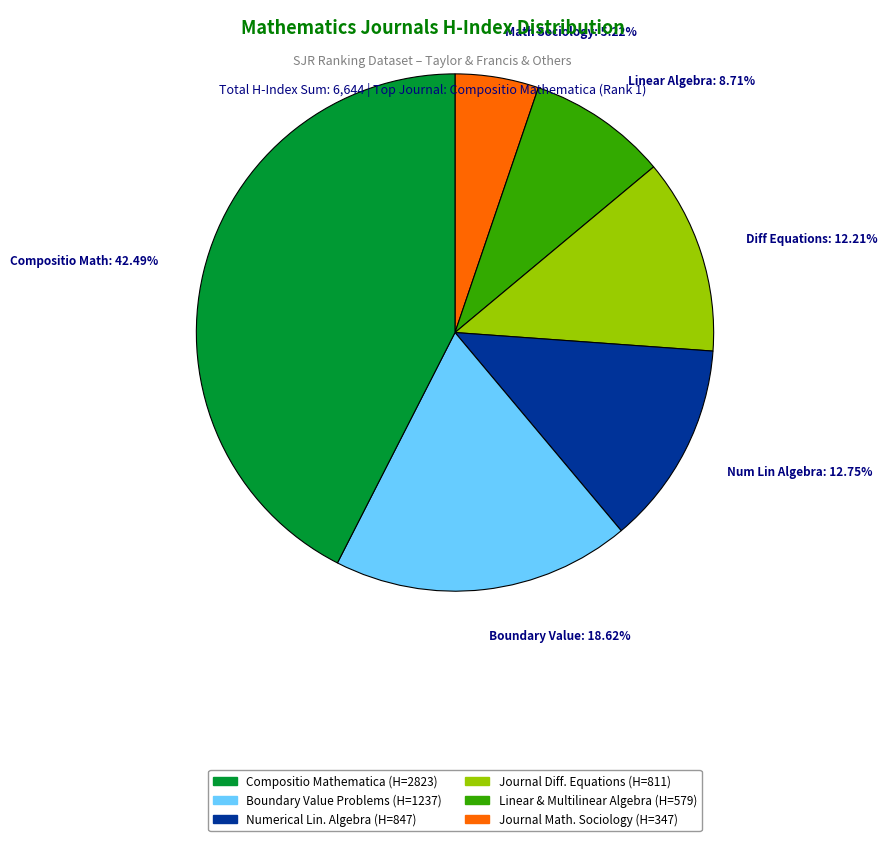

Is there a majority slice in this chart?

No